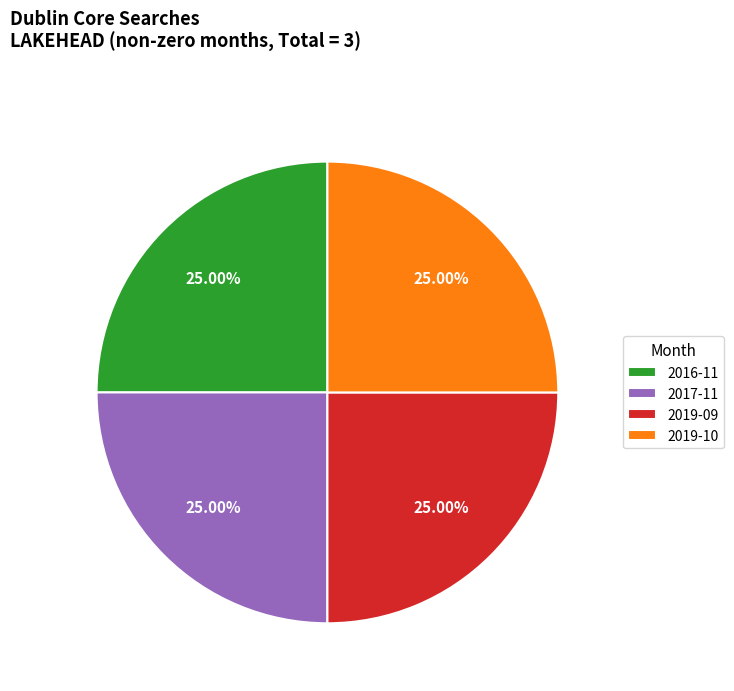

Does any single category account for the majority?

No